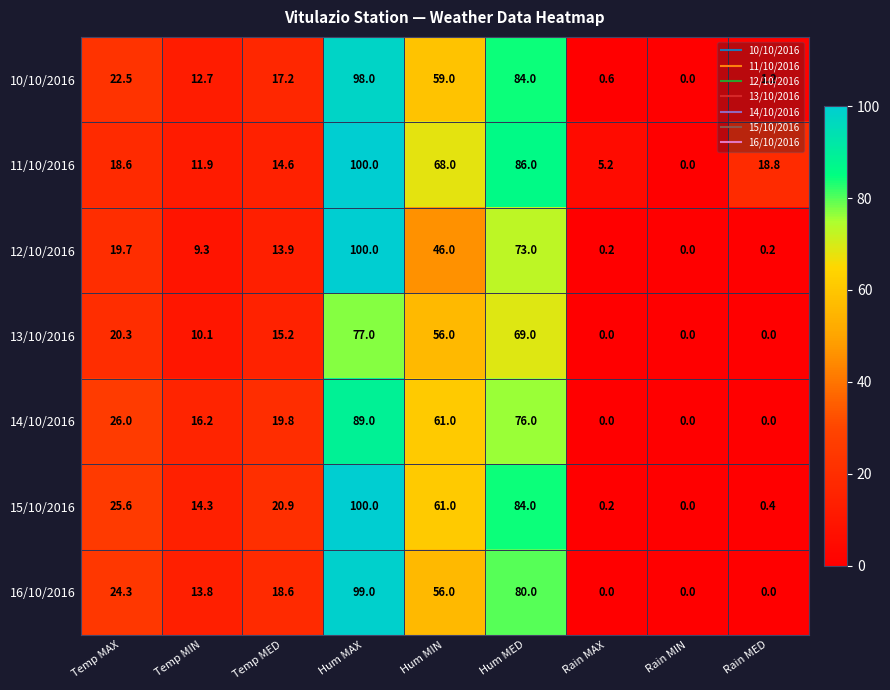

At which label is 10/10/2016 closest to 49?

Hum MIN